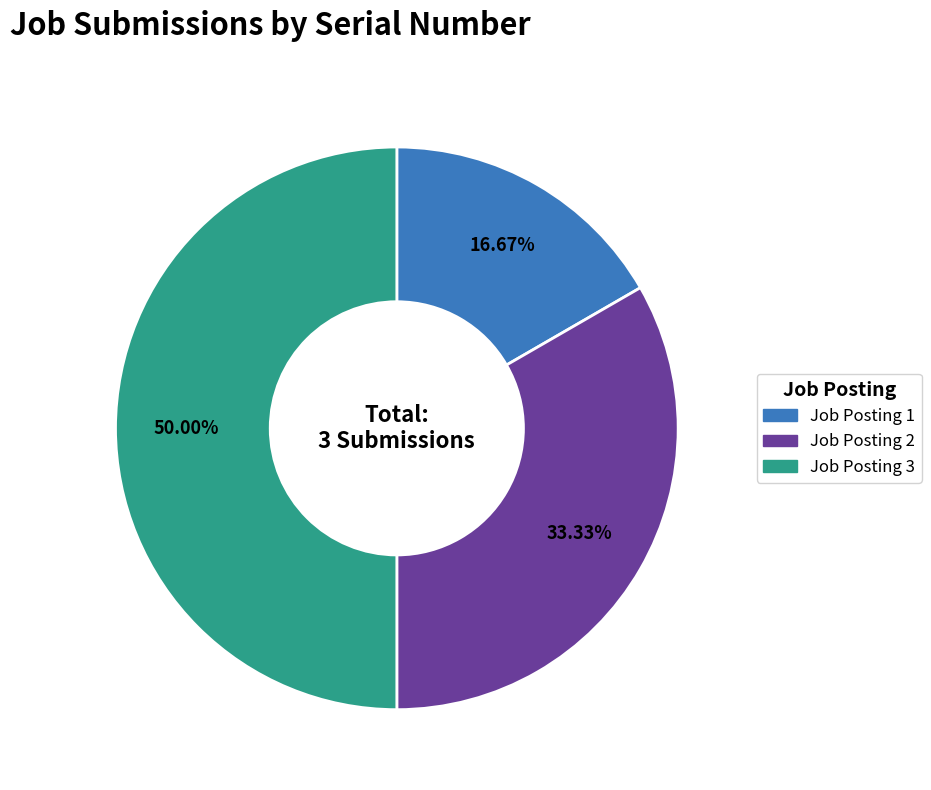

True or false: Job Posting 2 accounts for 33% of the total.

True